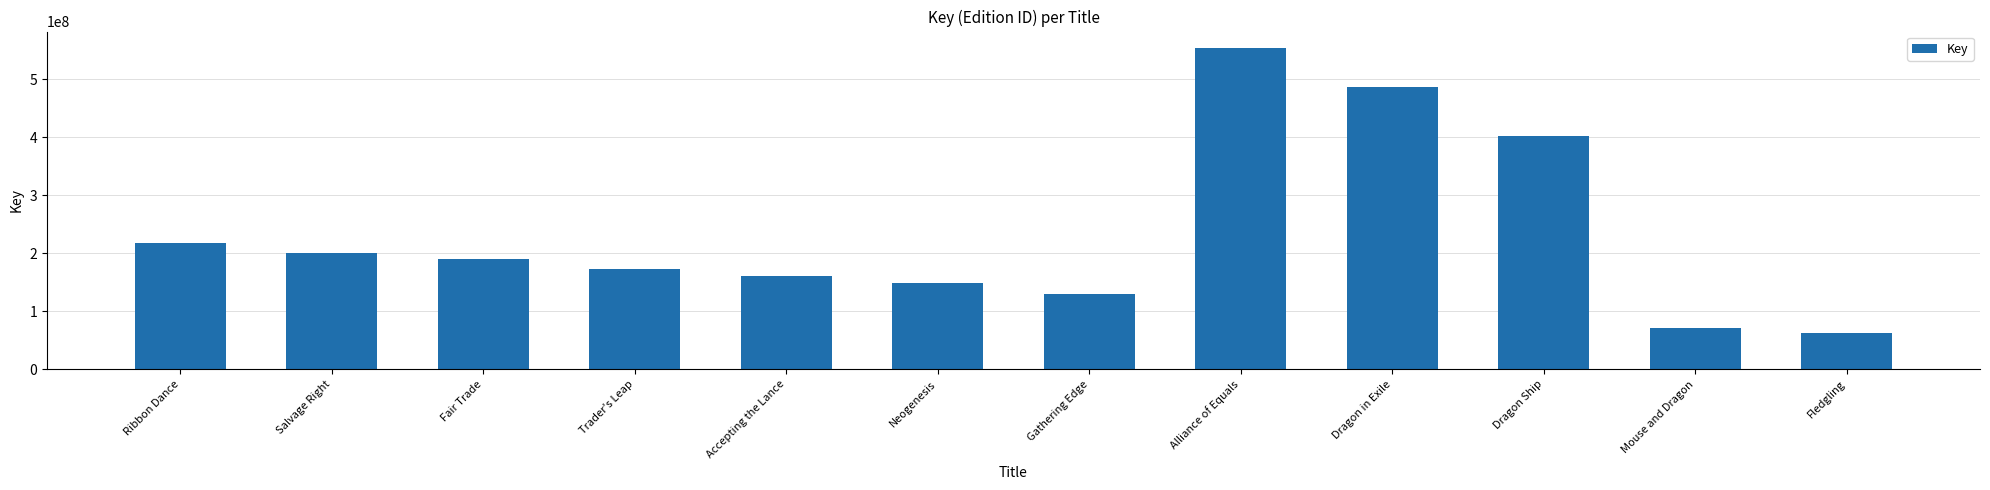

Reading right to left, extract all data points from this chart.

62230935	71565827	402064694	486524753	554098745	130104659	148894184	160037061	172112793	190656356	199548181	218390701